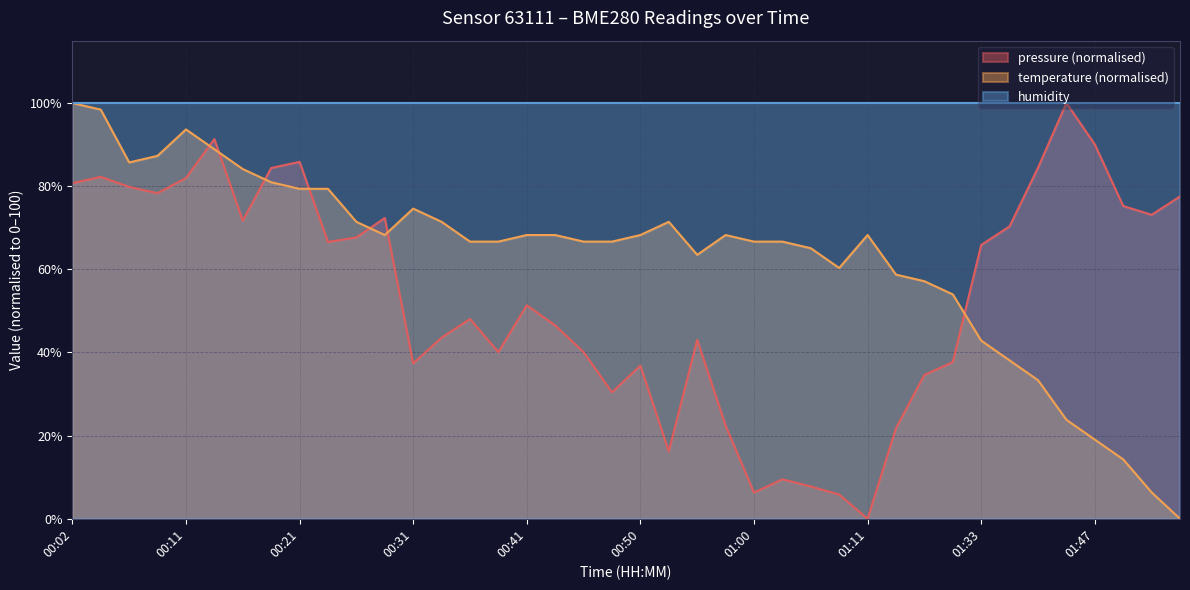

What is the label of the 23rd point from the left?

00:55